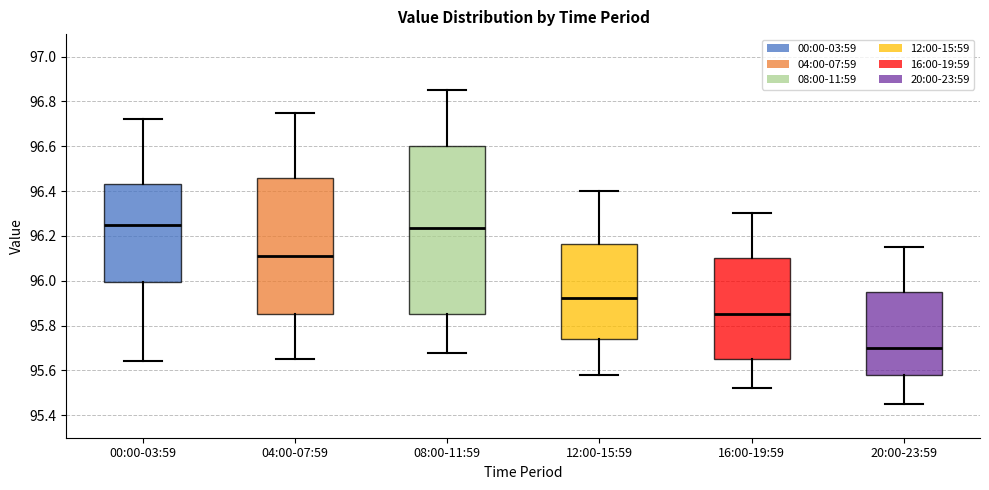

Reading left to right, transcribe this box plot: for each box, give where its median line is, the range the box spans, and where its two whiskers end, as read against the y-axis. The values are not printed on the chart, so give them approximately, as read against the axis.

00:00-03:59: median 96.26, box 96.00 to 96.44, whiskers 95.64 to 96.72
04:00-07:59: median 96.12, box 95.86 to 96.46, whiskers 95.66 to 96.76
08:00-11:59: median 96.24, box 95.86 to 96.60, whiskers 95.68 to 96.86
12:00-15:59: median 95.92, box 95.74 to 96.16, whiskers 95.58 to 96.40
16:00-19:59: median 95.86, box 95.66 to 96.10, whiskers 95.52 to 96.30
20:00-23:59: median 95.70, box 95.58 to 95.96, whiskers 95.46 to 96.16